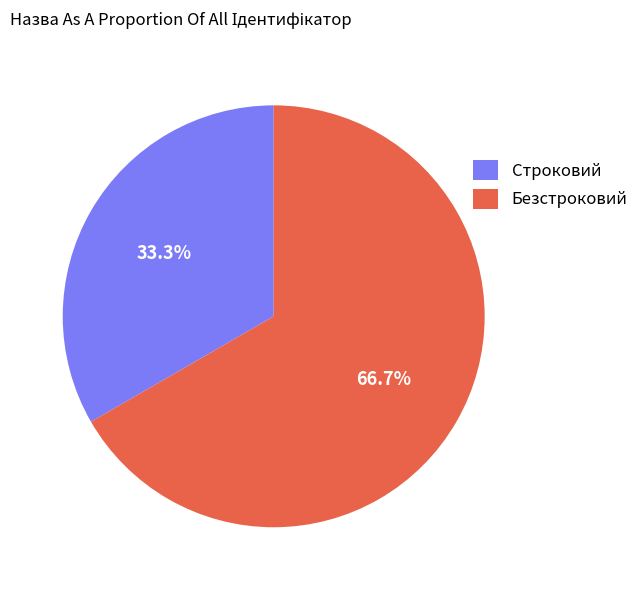

Is the sum of Строковий and Безстроковий greater than half?

Yes